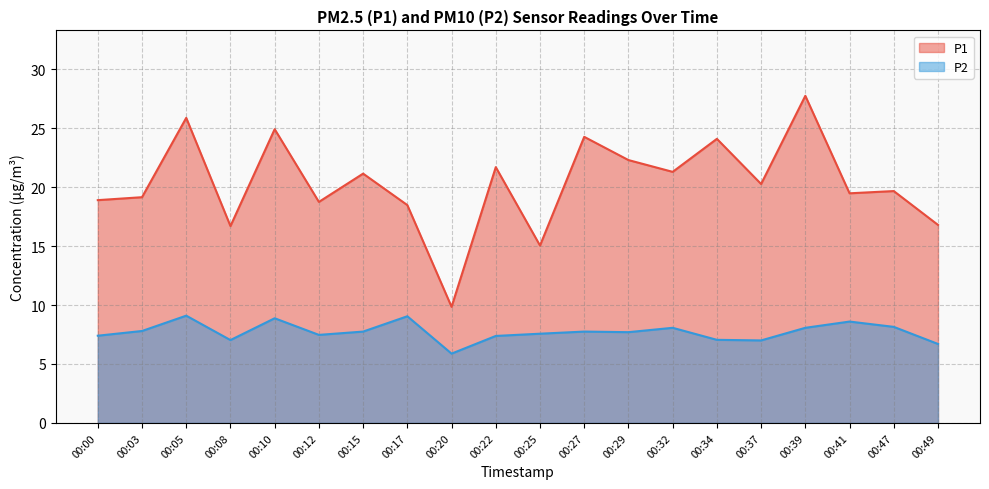

How many values in the P2 series exceed 7?

17